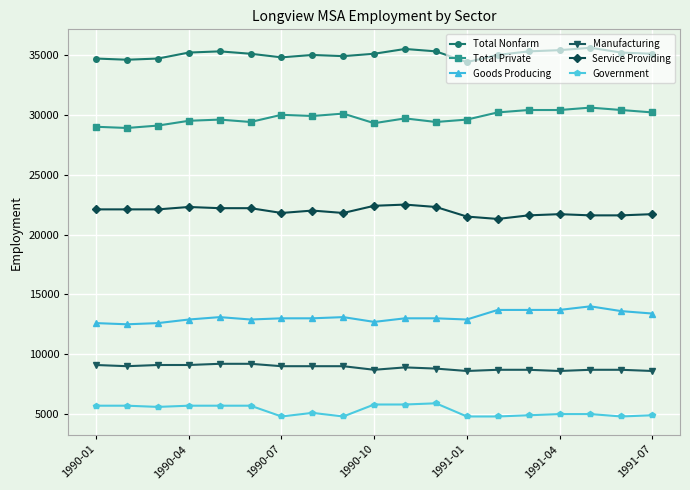

What is the average value of the Government series?

5289